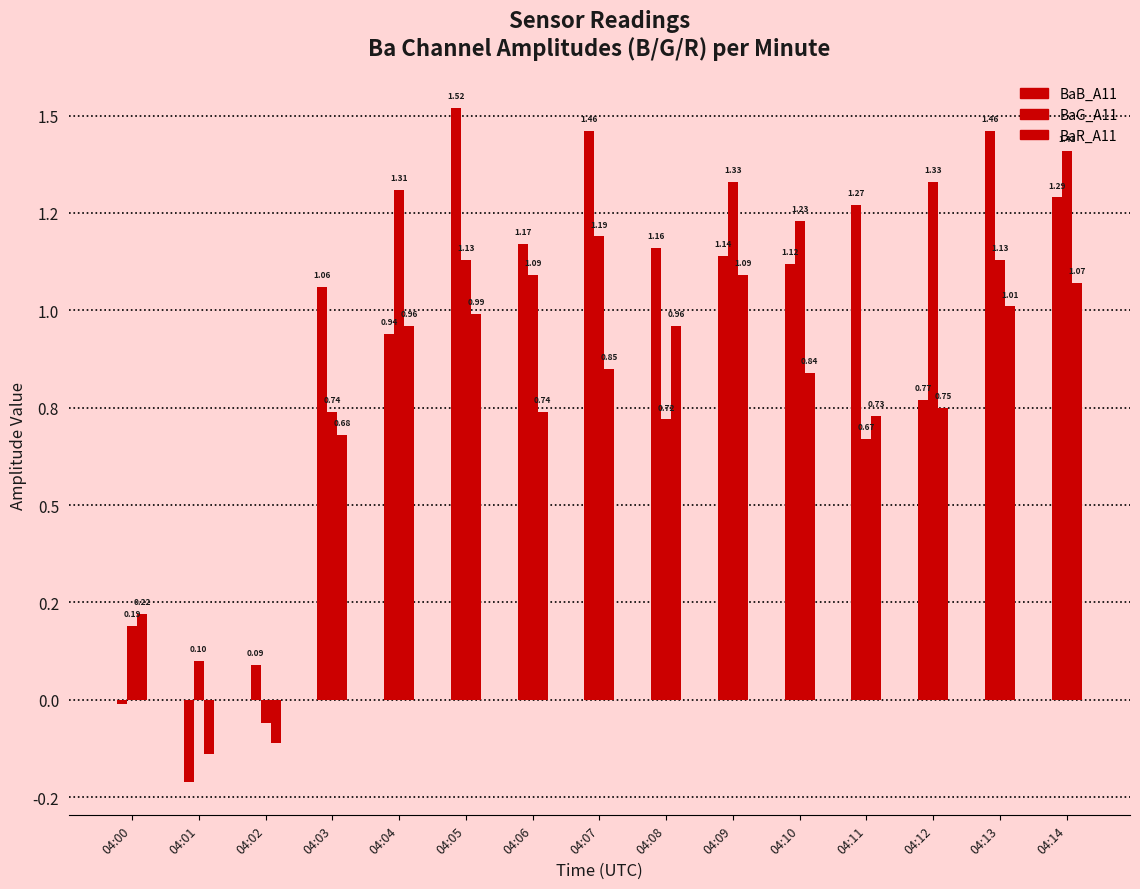

Does the chart contain stacked bars?

No